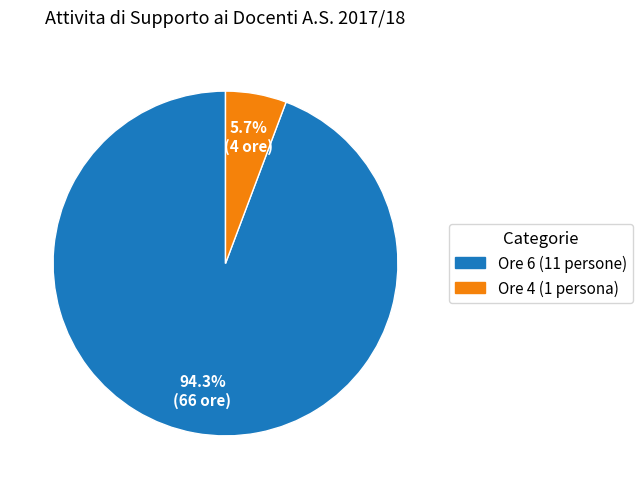

Is there any slice that represents more than half of the pie?

Yes